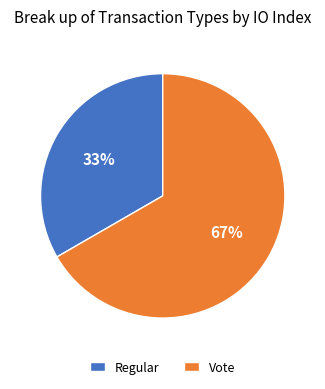

Is Regular the majority of the pie?

No